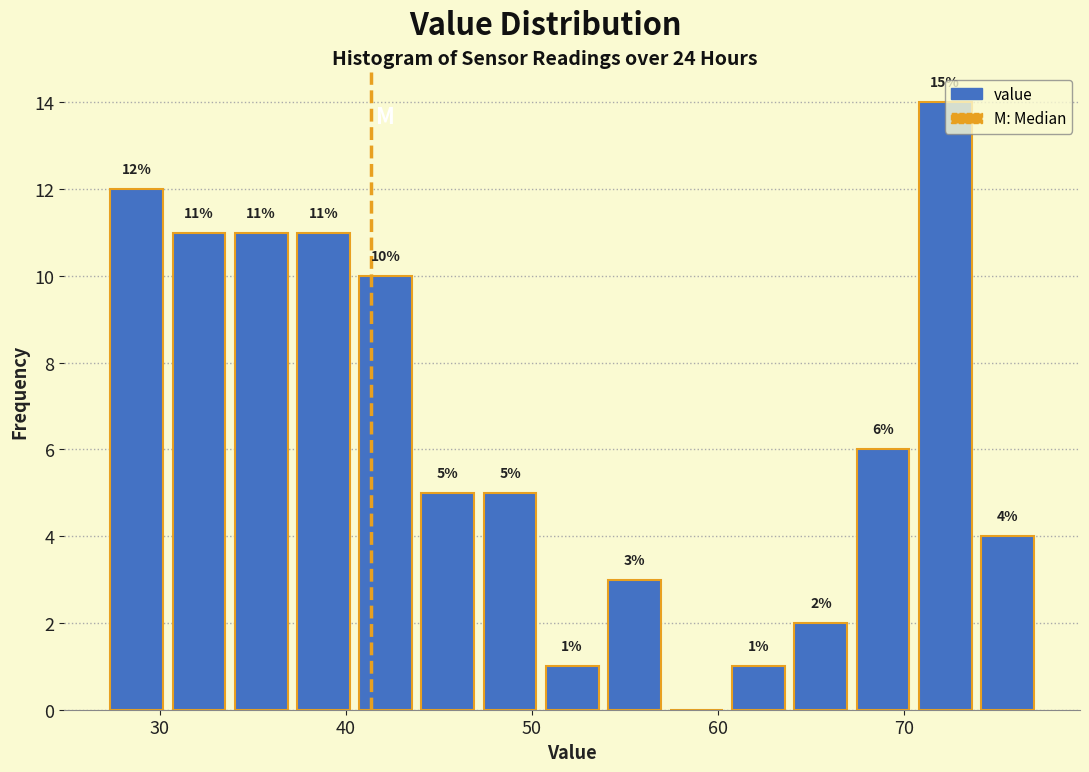

Around what value on the x-axis is the tallest bar? Give the approximate position of its centre, as read against the axis.

72